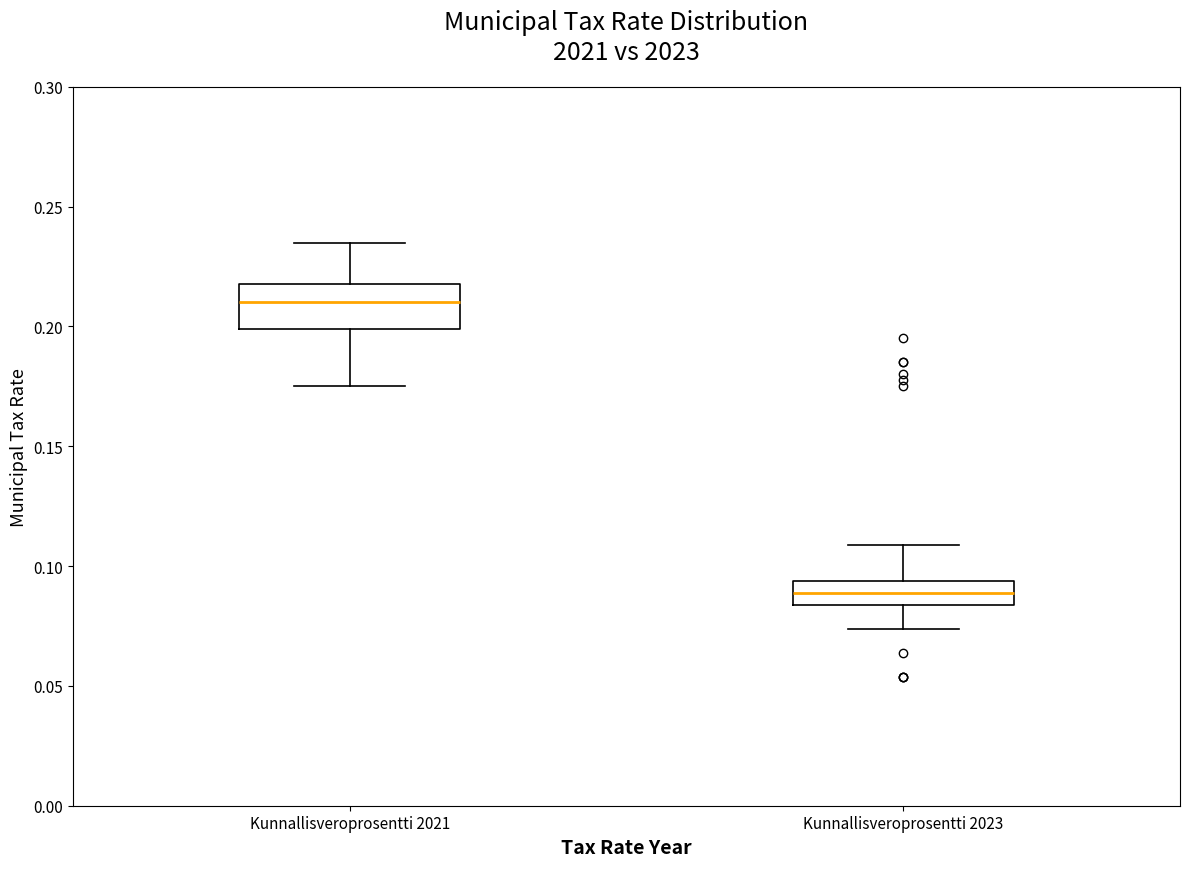

Comparing the boxes themselves (not the whiskers), which one is the tallest?

Kunnallisveroprosentti 2021